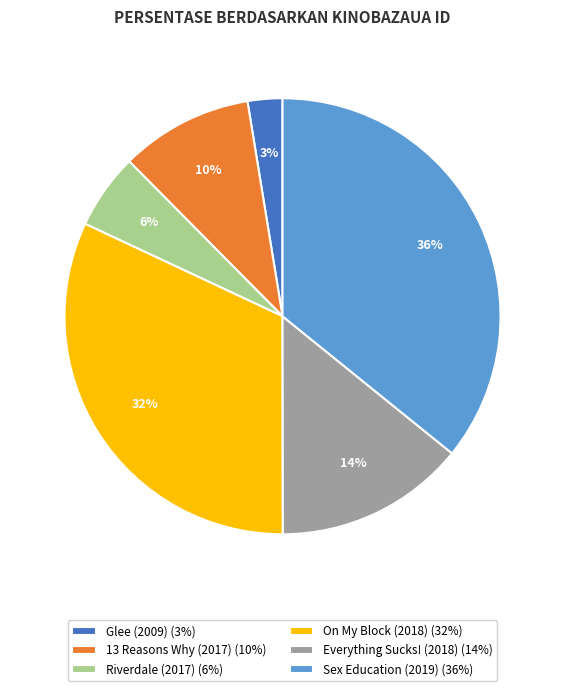

To the nearest percent, what is the average slice percentage?

17%